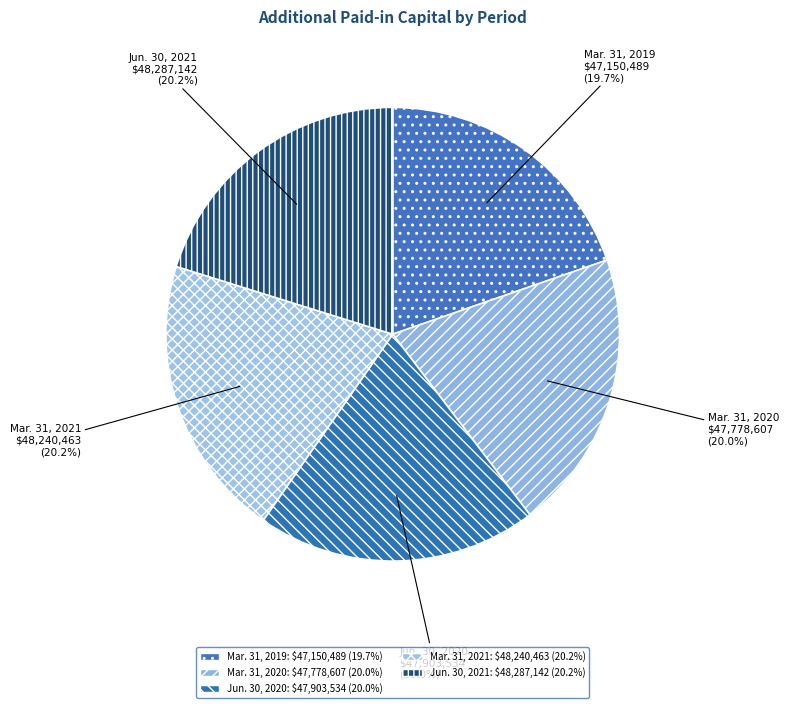

To the nearest percent, what portion does Mar. 31, 2021 represent?

20%